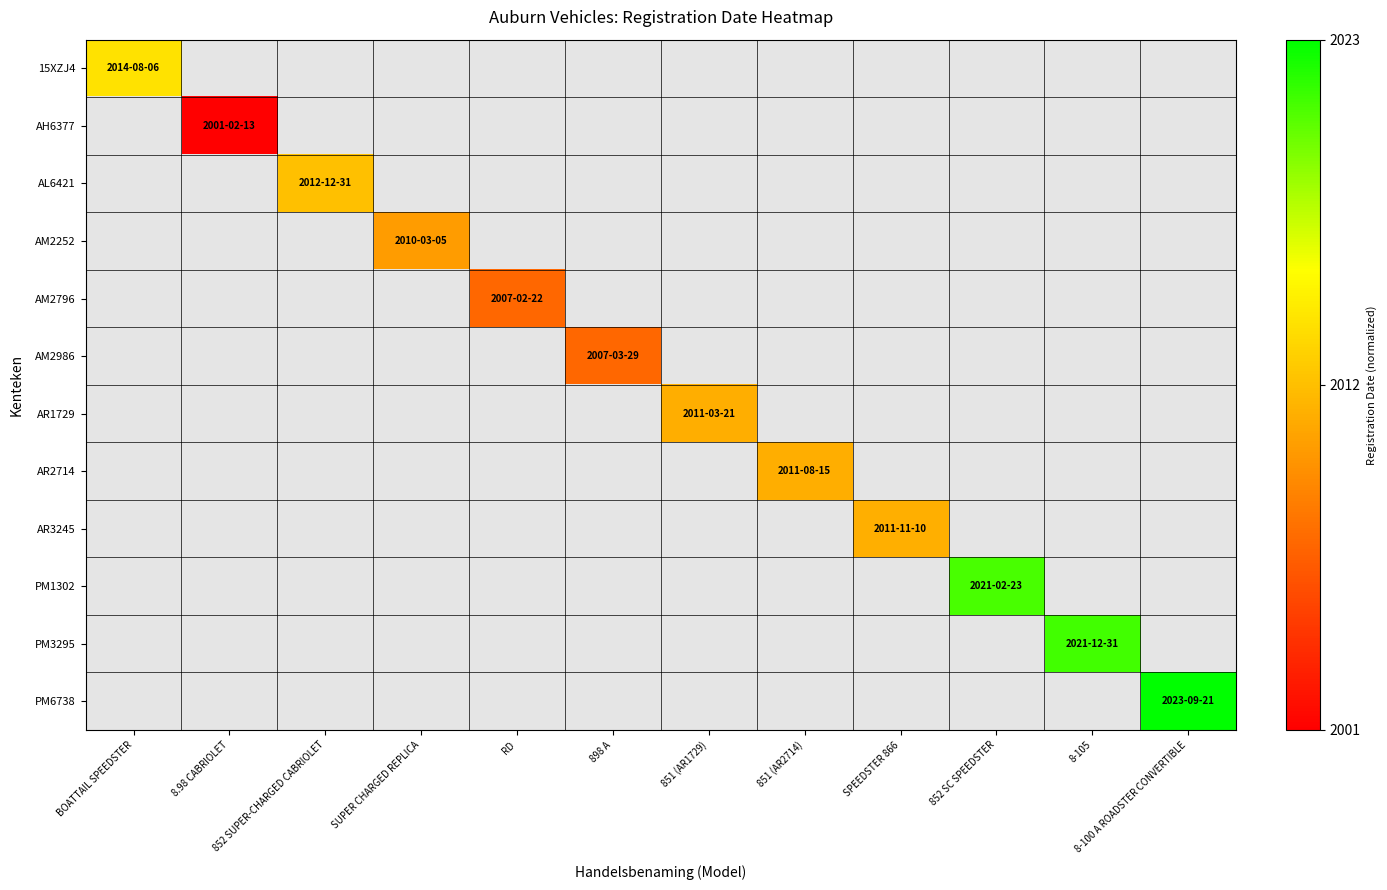

At RD, list the series in order from smallest to largest.

15XZJ4, AH6377, AL6421, AM2252, AM2796, AM2986, AR1729, AR2714, AR3245, PM1302, PM3295, PM6738